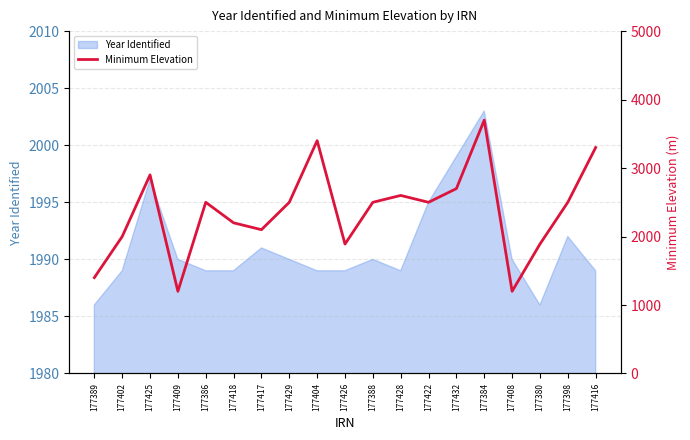

How many values exceed 2500?

6